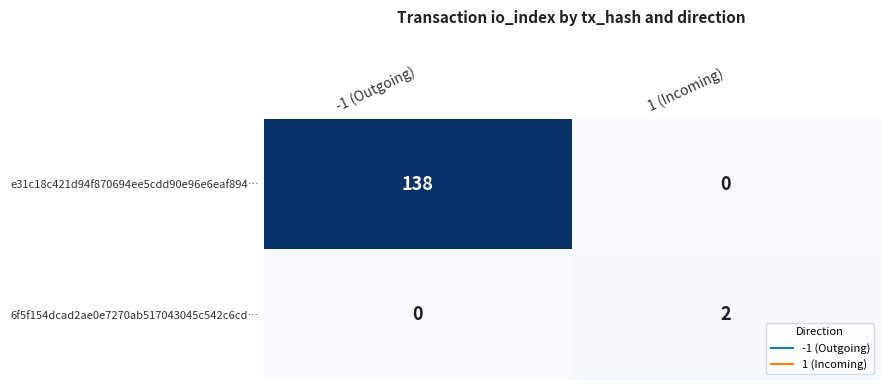

Between -1 (Outgoing) and 1 (Incoming), which series saw the biggest shift?

e31c18c421d94f870694ee5cdd90e96e6eaf894…